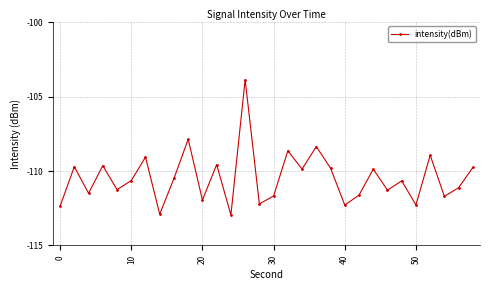

True or false: there are more than 1 points higher than both neighbors.

True